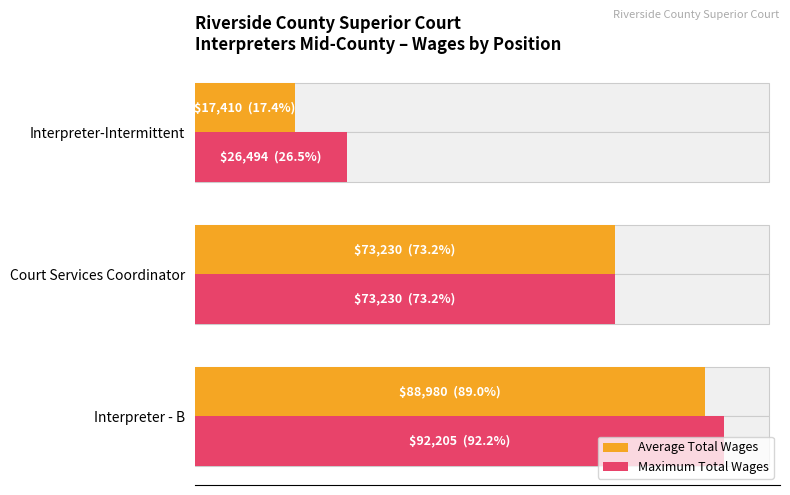

What is the average value of the Average Total Wages series?

59873.3